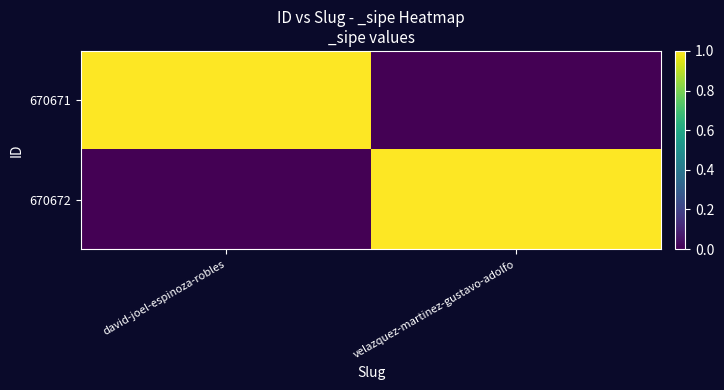

Reading left to right, transcribe all the data shown in this chart.

670671: david-joel-espinoza-robles=1	velazquez-martinez-gustavo-adolfo=0
670672: david-joel-espinoza-robles=0	velazquez-martinez-gustavo-adolfo=1